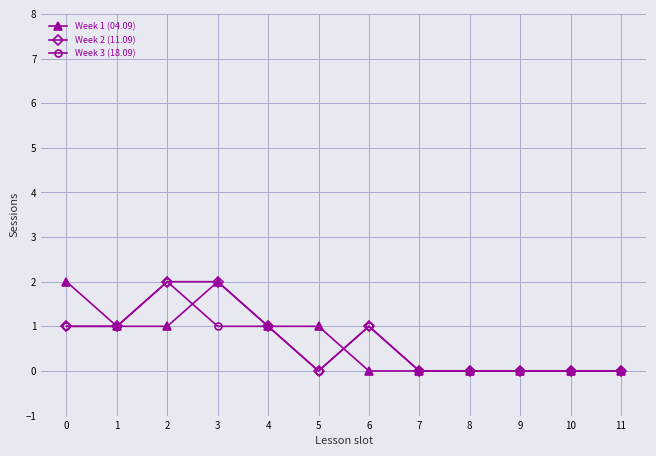

Is the value of Week 1 (04.09) at 11 greater than the value of Week 2 (11.09) at 4?

No